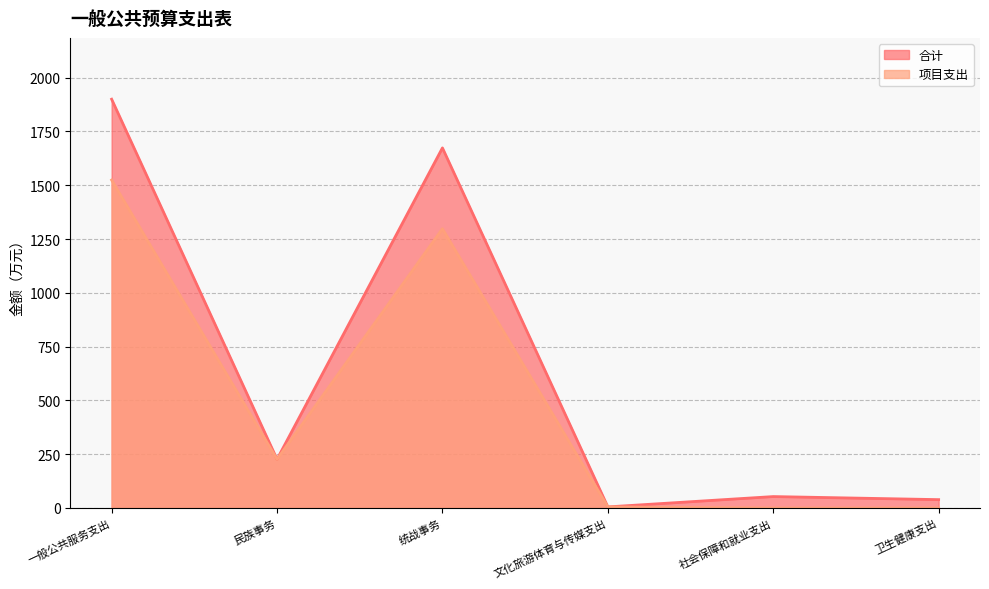

Where is 合计 nearest to the value 952?

统战事务